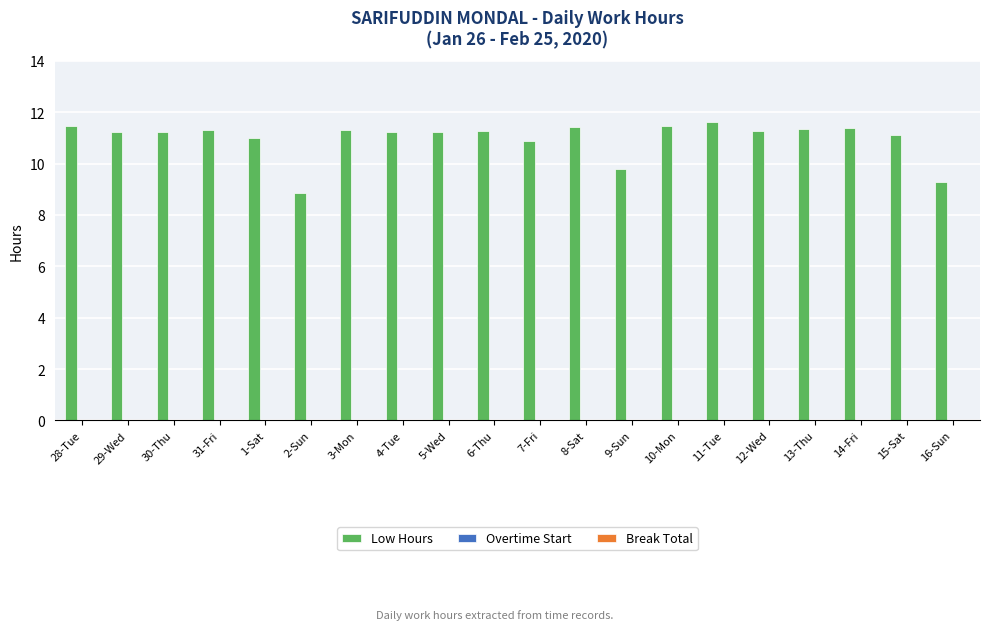

What is the sum of all values?

219.6